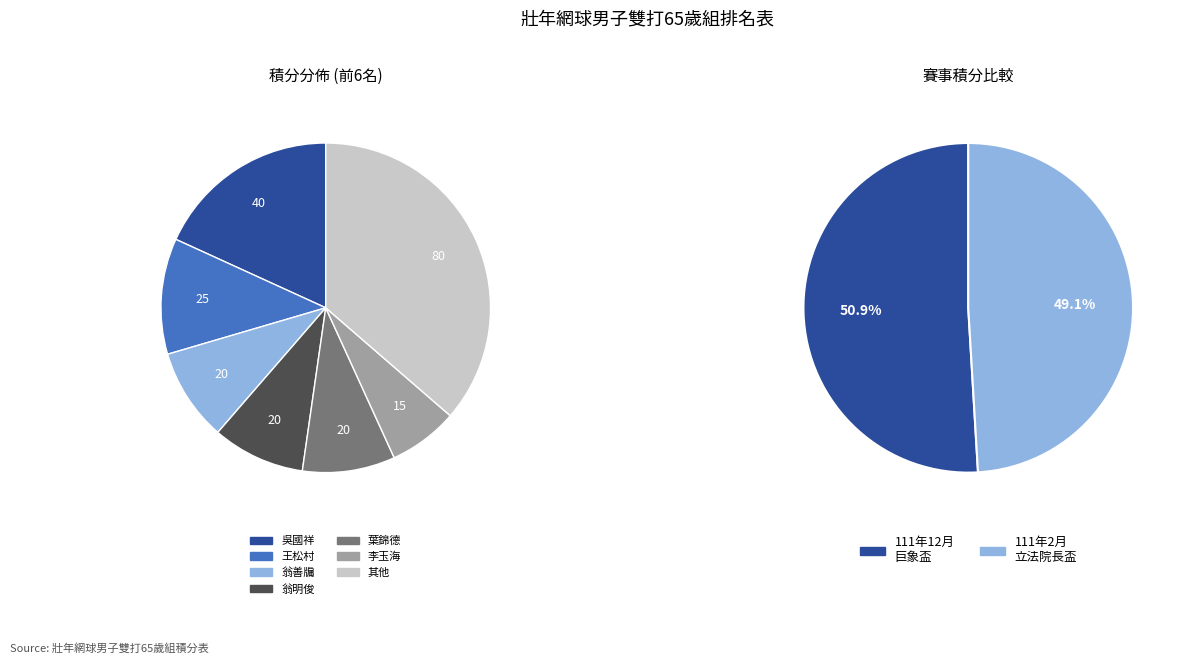

Combined, what portion of the pie is 王松村 and 李玉海?

18.2%